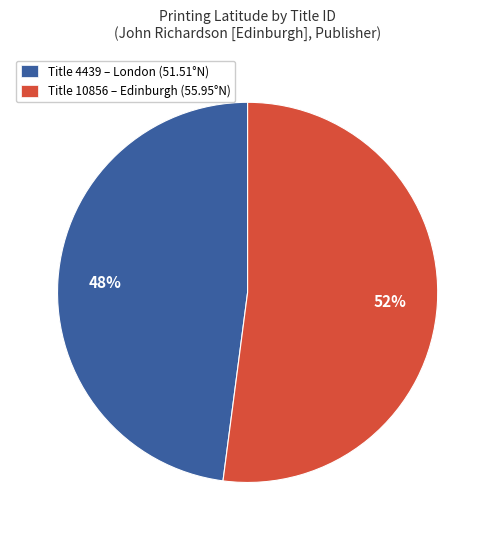

To the nearest percent, what percentage of the pie is Title 4439 – London (51.51°N)?

48%